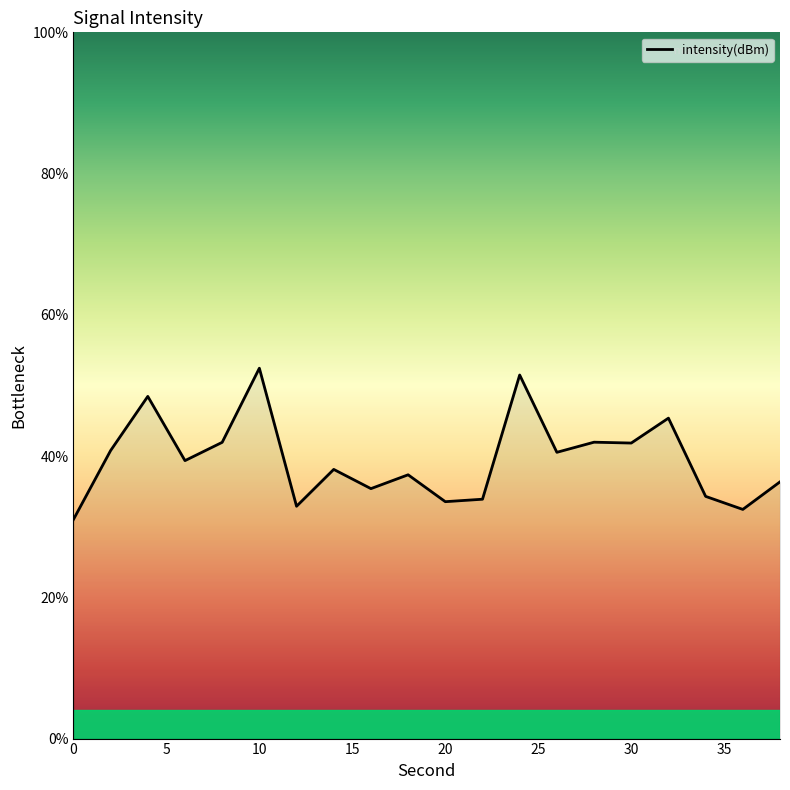

How many values are below 39?

10